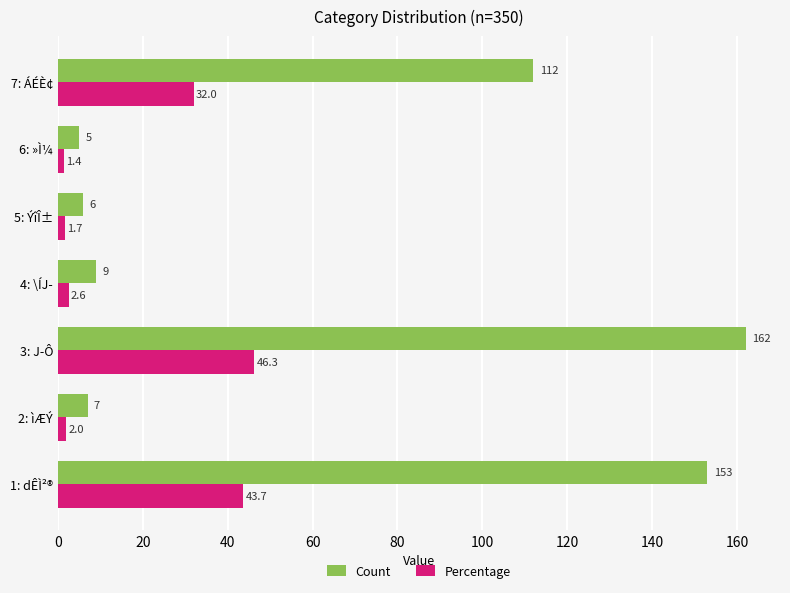

List the series in order of their overall mean, highest first.

Count, Percentage